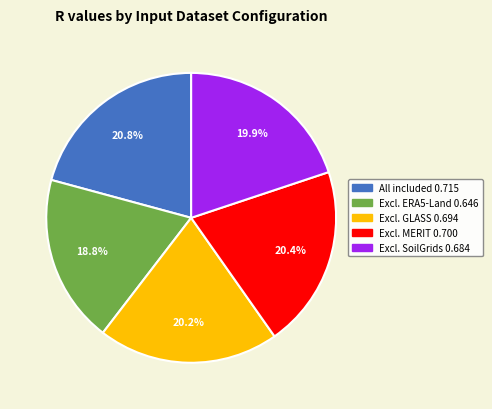

Is there any slice that represents more than half of the pie?

No